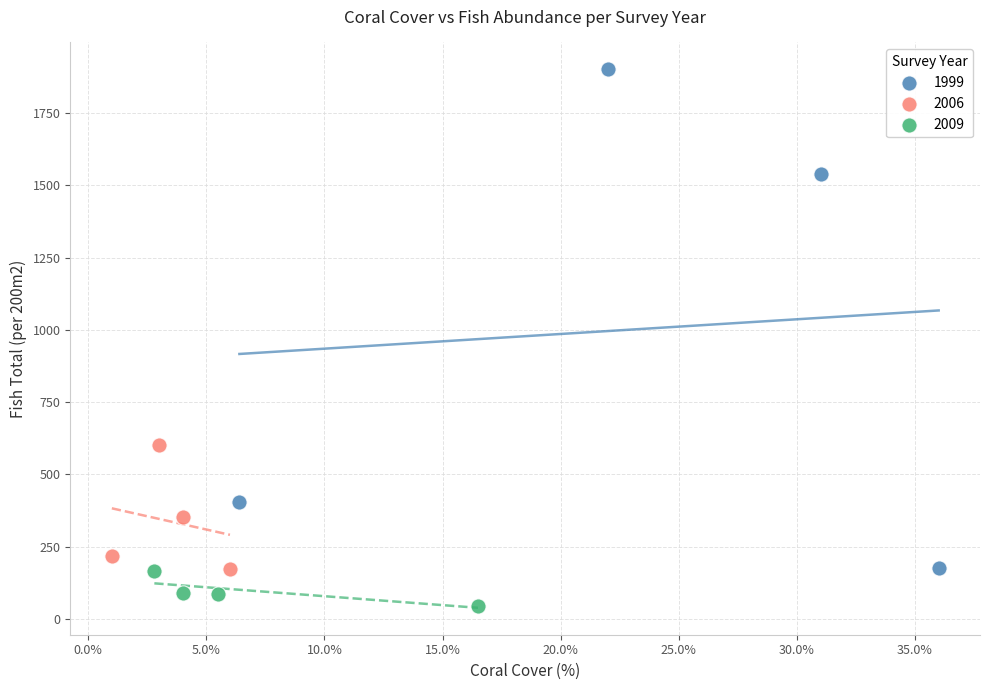

Which series reaches the maximum Y coordinate?

1999